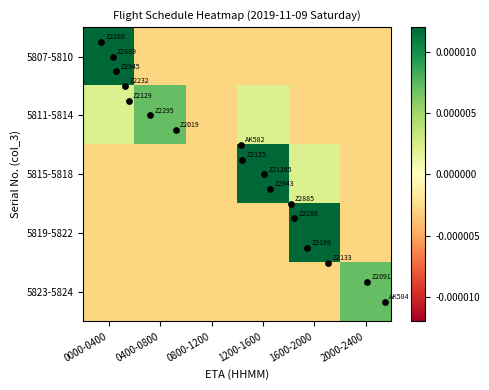

At 1200-1600, list the series in order from smallest to largest.

5807-5810, 5819-5822, 5823-5824, 5811-5814, 5815-5818